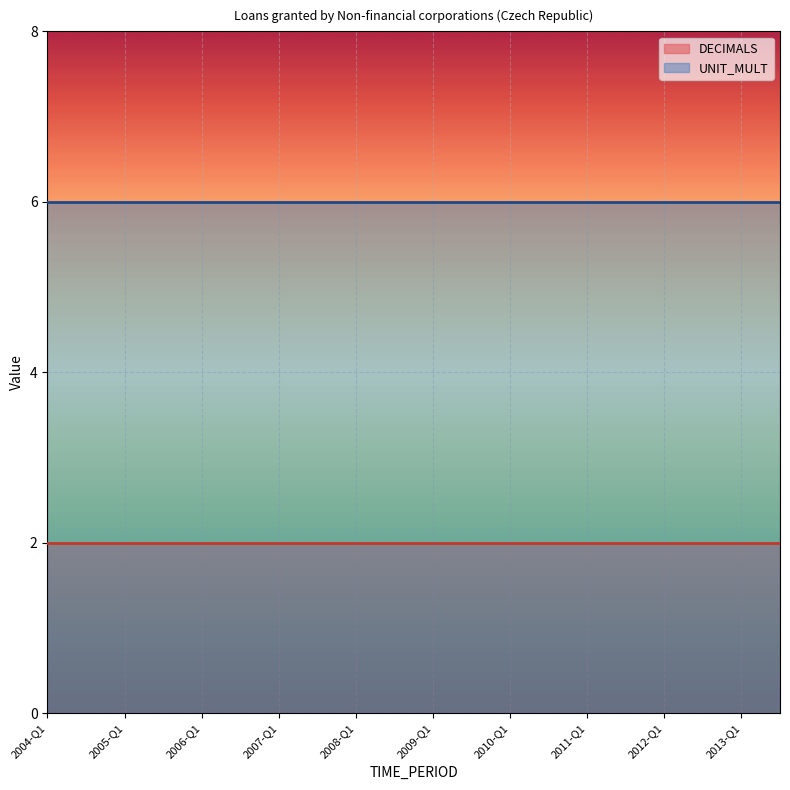

Rank the series by their maximum value, from lowest to highest.

DECIMALS, UNIT_MULT